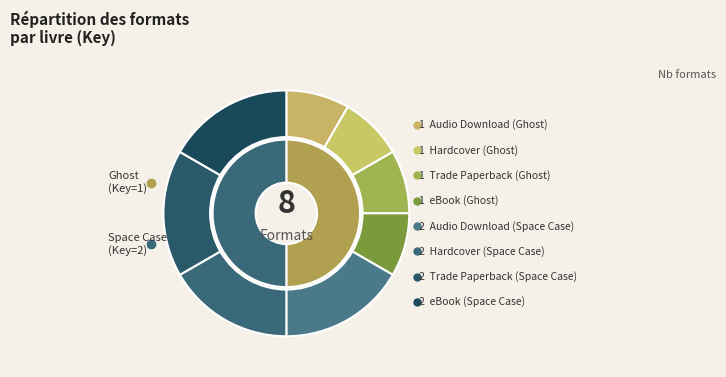

To the nearest percent, what percentage of the pie is eBook (Ghost)?

8%